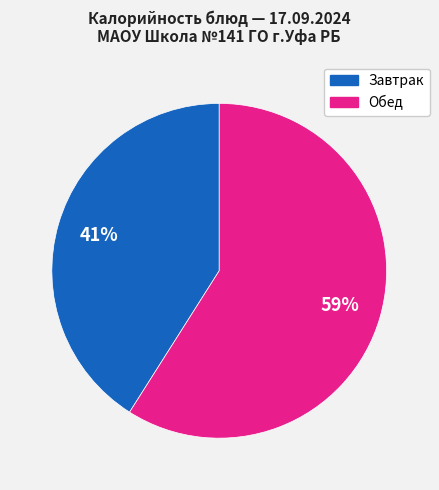

To the nearest percent, what is the difference between the largest and smallest slice percentages?

18%